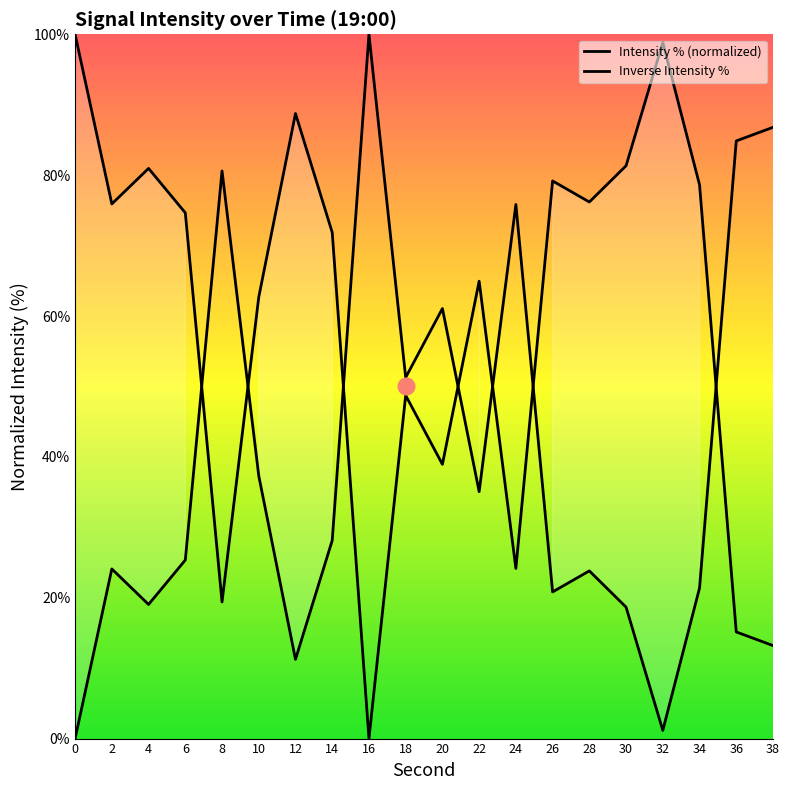

List the series in order of their overall mean, lowest first.

Intensity % (normalized), Inverse Intensity %